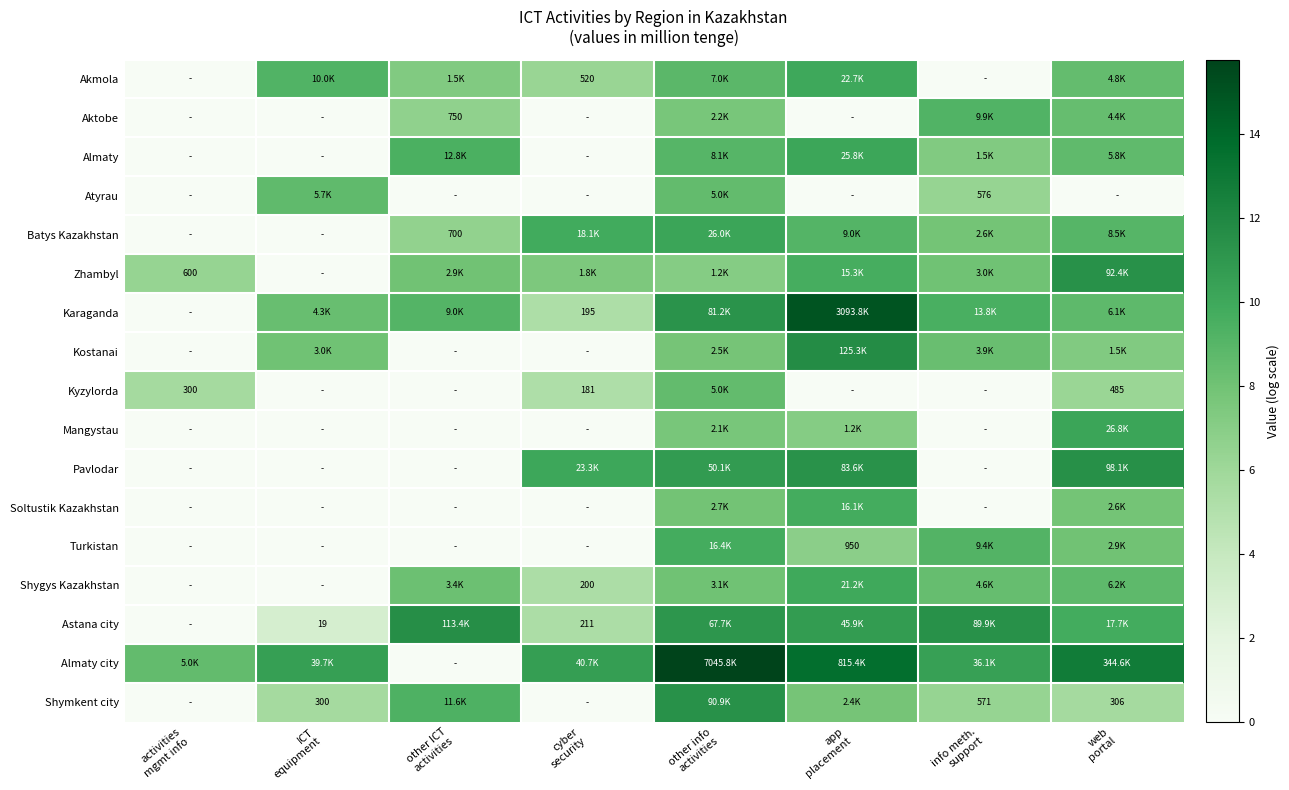

What is the difference between the maximum and minimum values in the Zhambyl series?

11.4